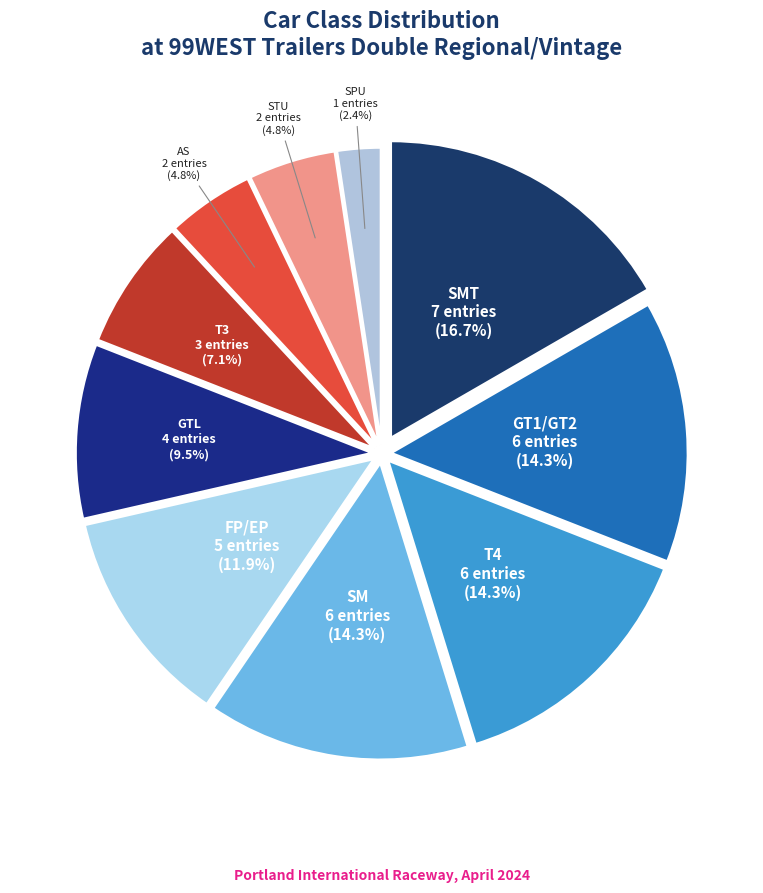

What is the change in value from SMT to STU?

-5